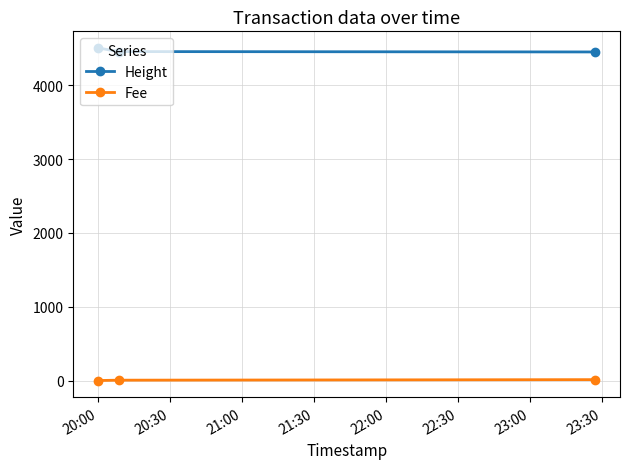

What is the value of the Height point at the 2nd from the left?

4455.0